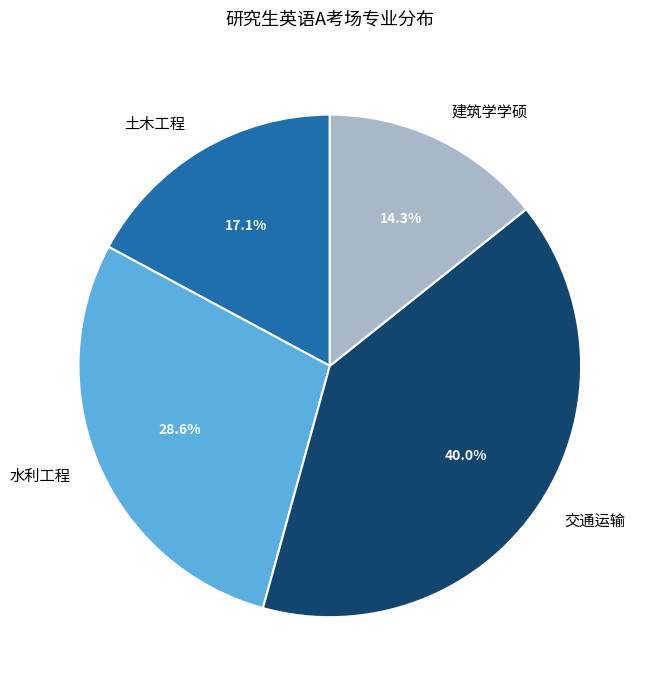

How many slices are in this pie chart?

4